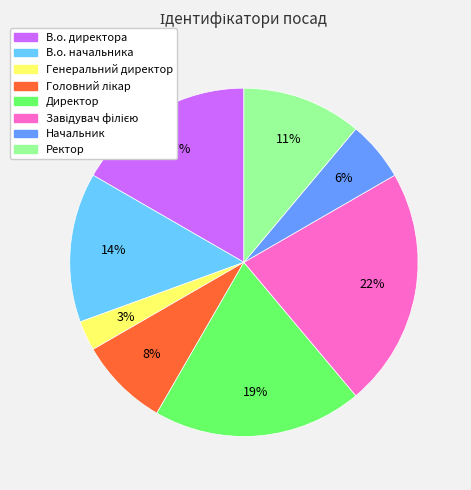

Is there a majority slice in this chart?

No